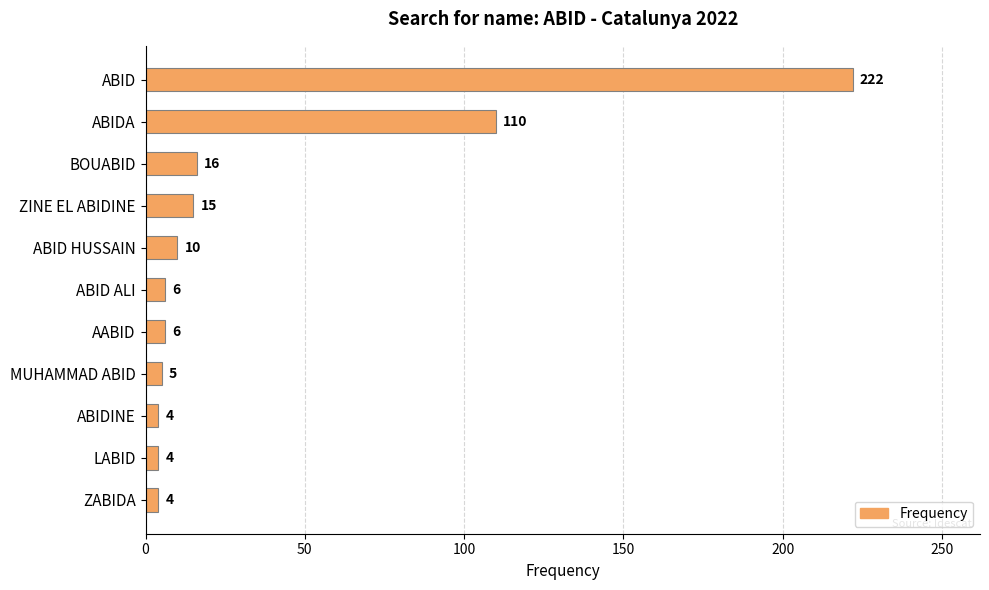

What is the smallest value displayed?

4